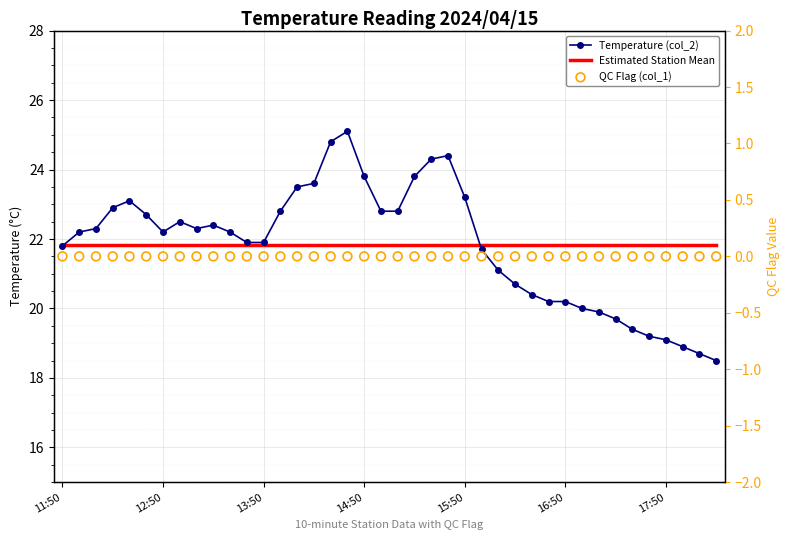

Which series has the largest total across all categories?

Temperature (col_2)